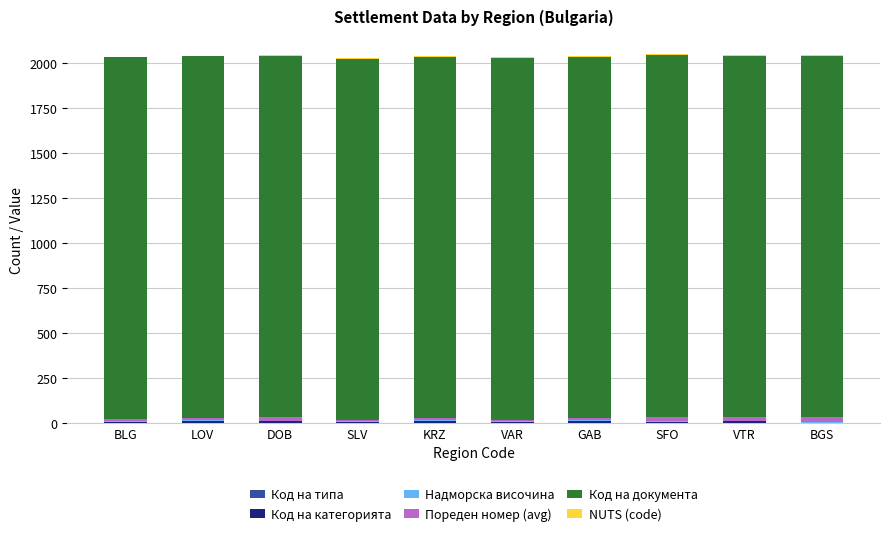

What is the sum of the Надморска височина values at VTR and BGS?

4